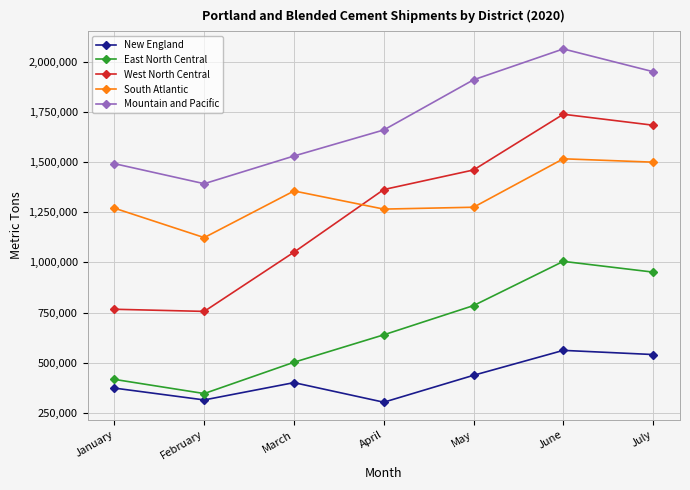

True or false: West North Central and New England intersect in this chart.

False